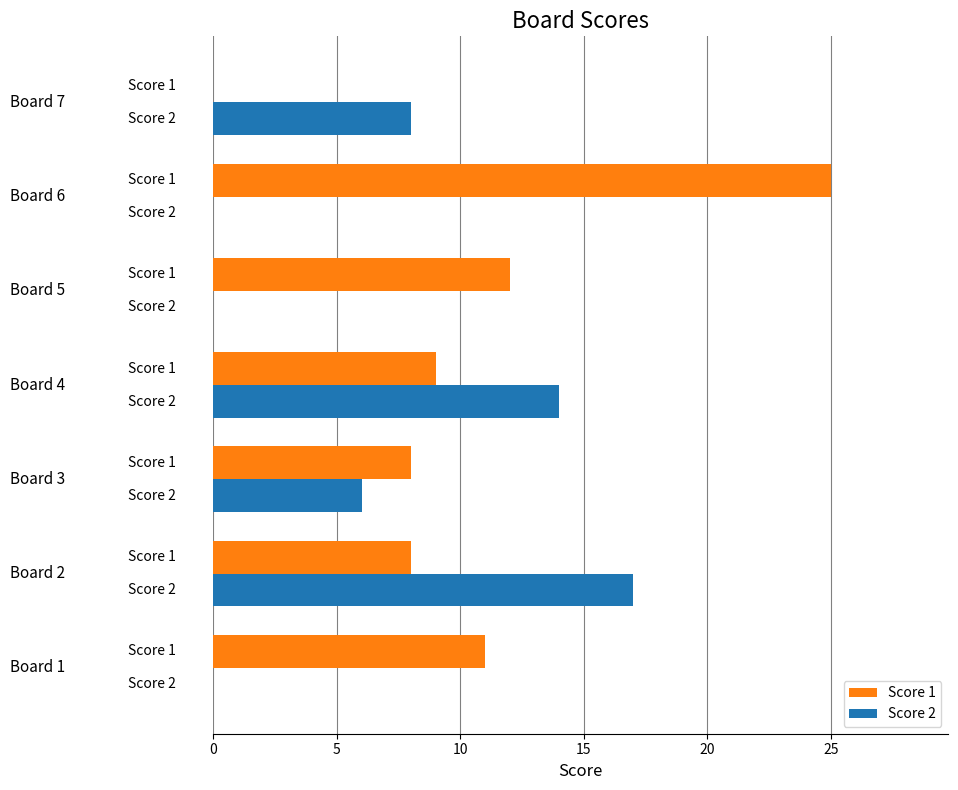

Which series has the largest total across all categories?

Score 1